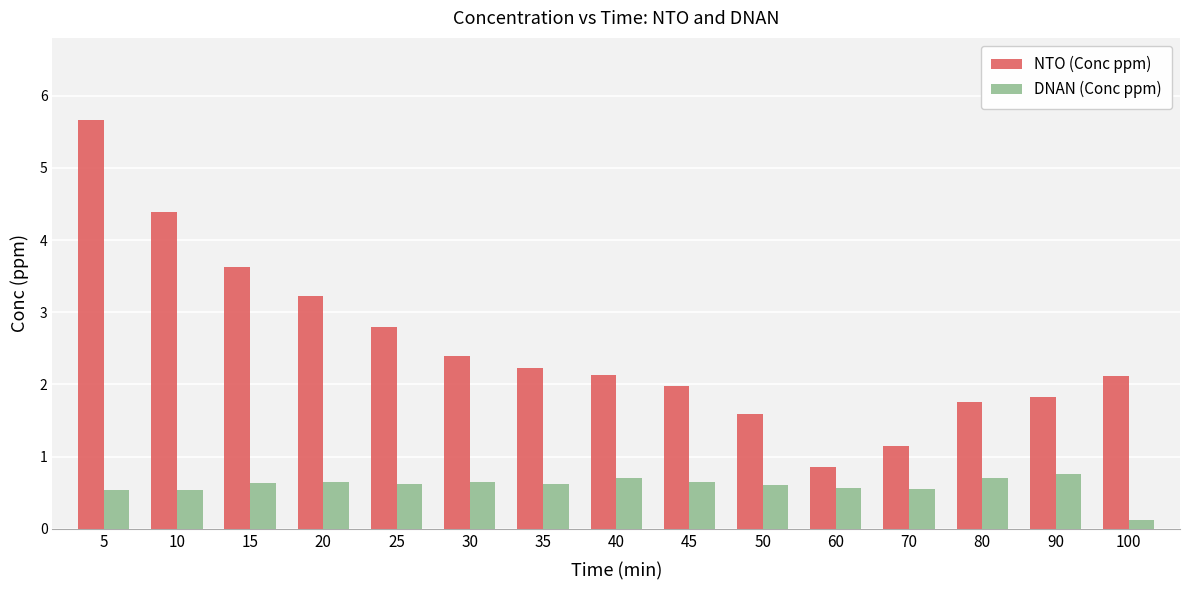

At how many categories does at least one series exceed 0?

15